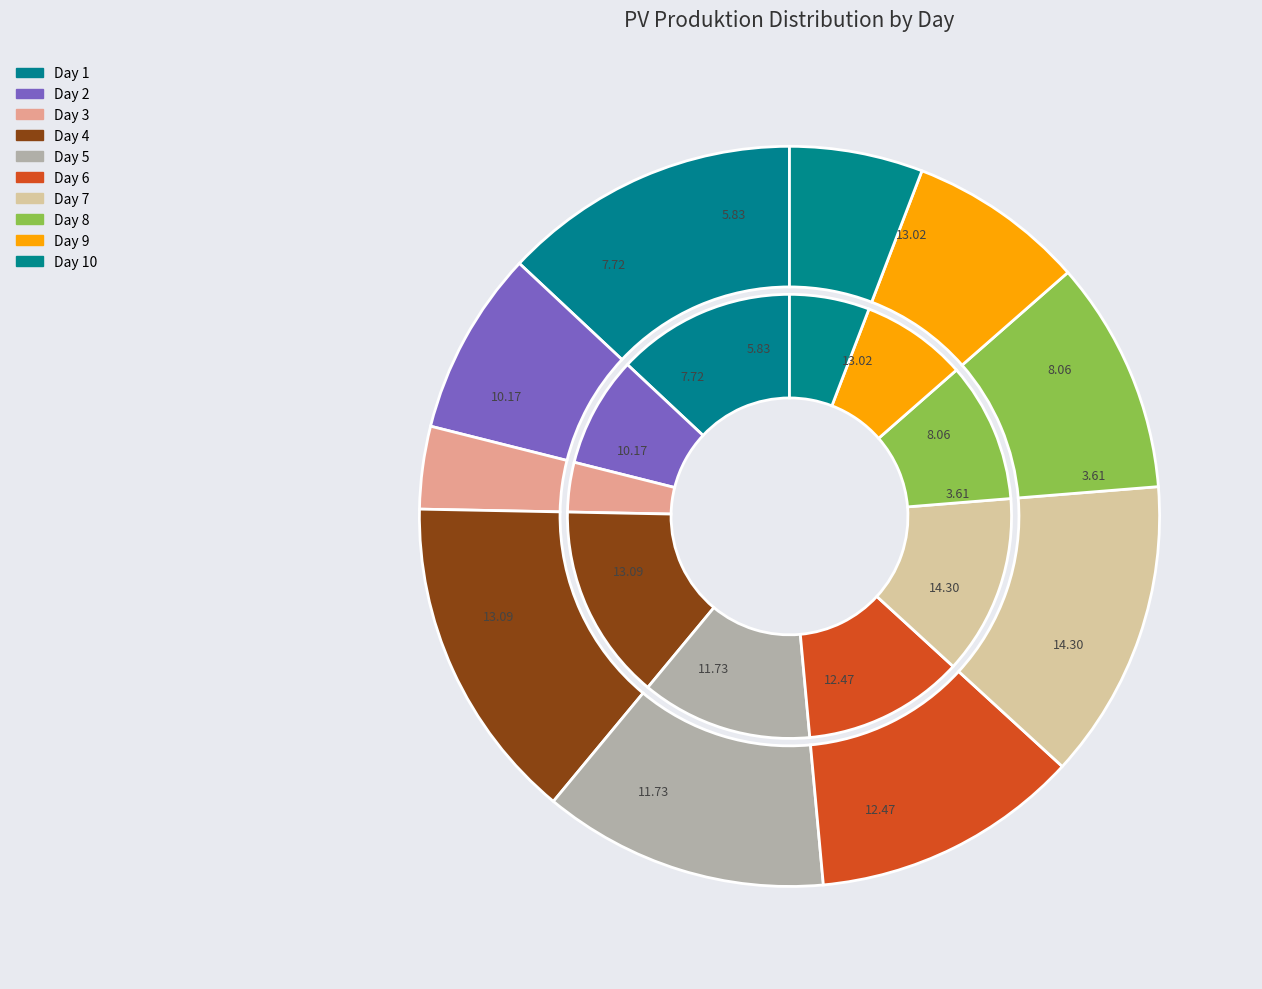

Between PV Produktion and Total, which is larger?

Total